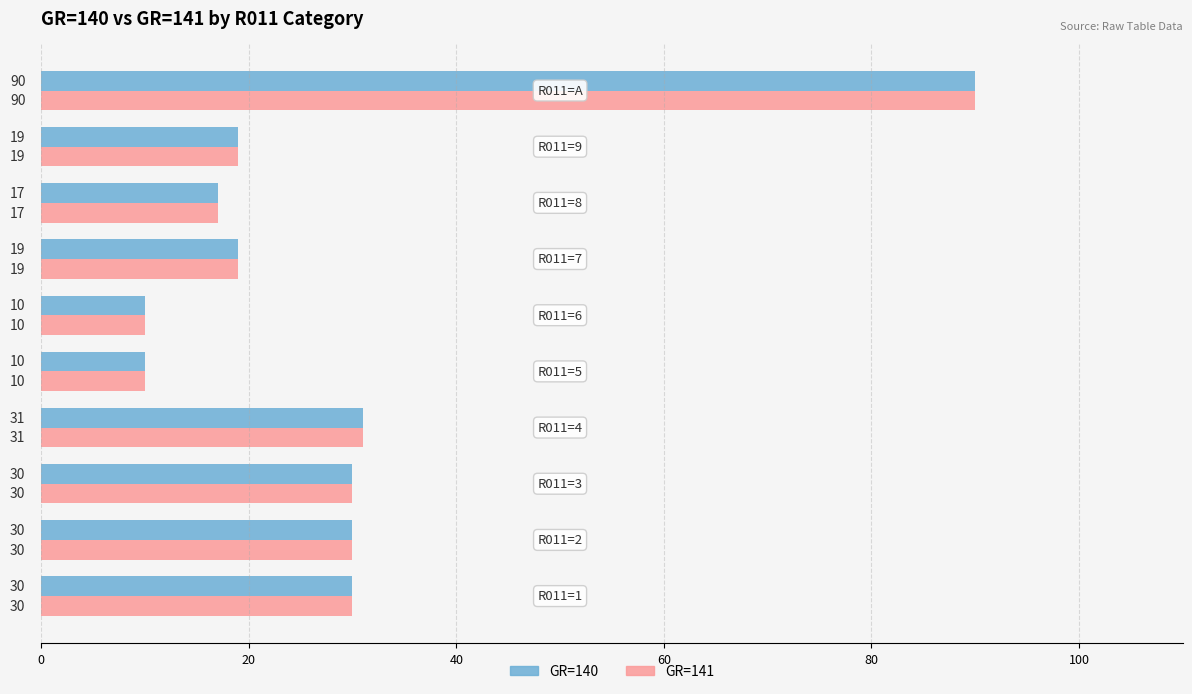

What is the difference between the maximum and second lowest values in the GR=141 series?

80